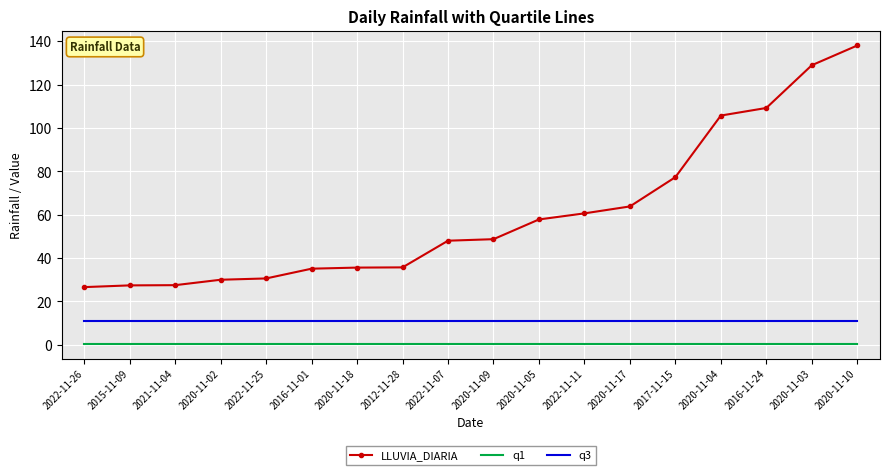

How many categories are shown in the chart?

18